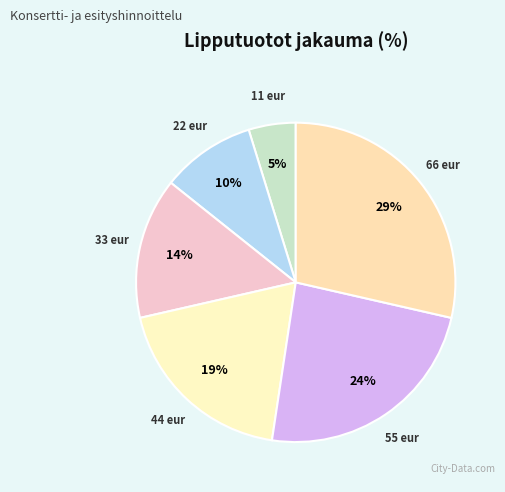

Which category has the smallest portion of the pie?

11 eur